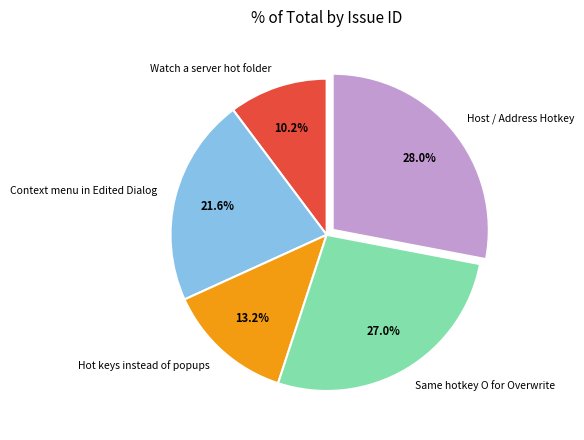

To the nearest percent, what portion does Watch a server hot folder represent?

10%